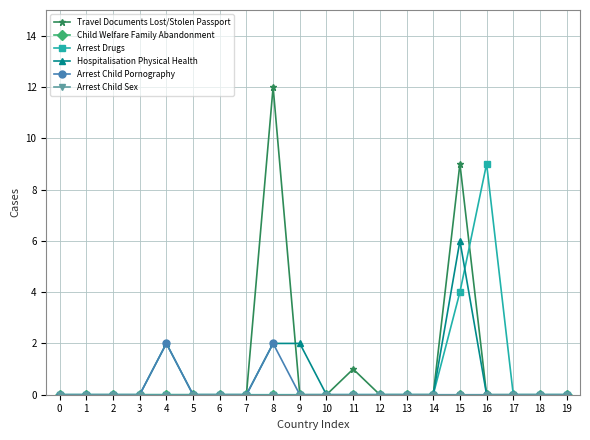

List the labels in order of Arrest Child Sex value, largest first.

0, 1, 2, 3, 4, 5, 6, 7, 8, 9, 10, 11, 12, 13, 14, 15, 16, 17, 18, 19